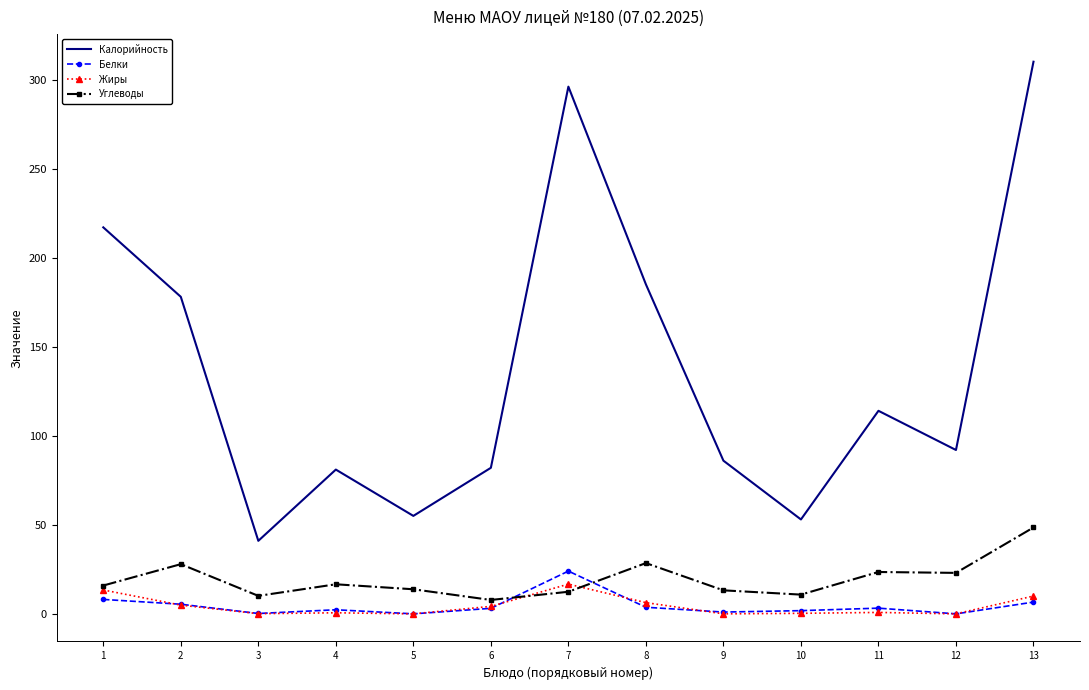

What are all the series names shown in the legend?

Калорийность, Белки, Жиры, Углеводы